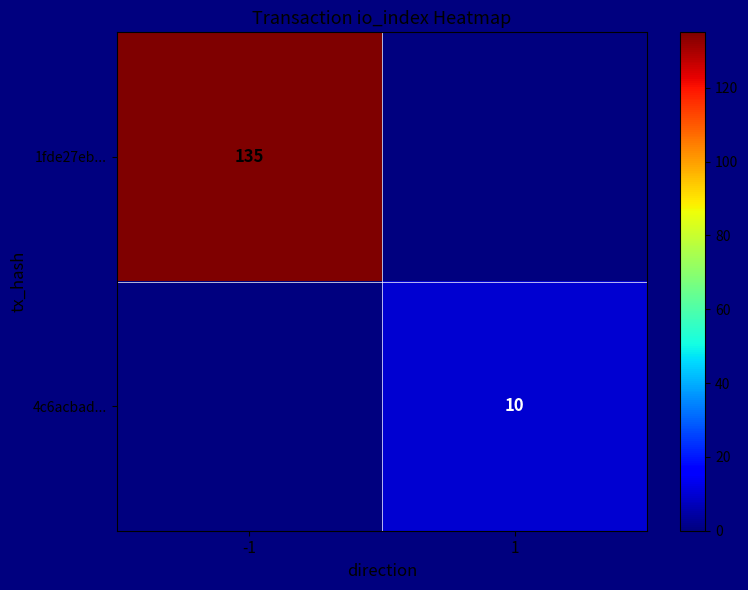

The value of 4c6acbad... at 1 is 17. True or false?

False